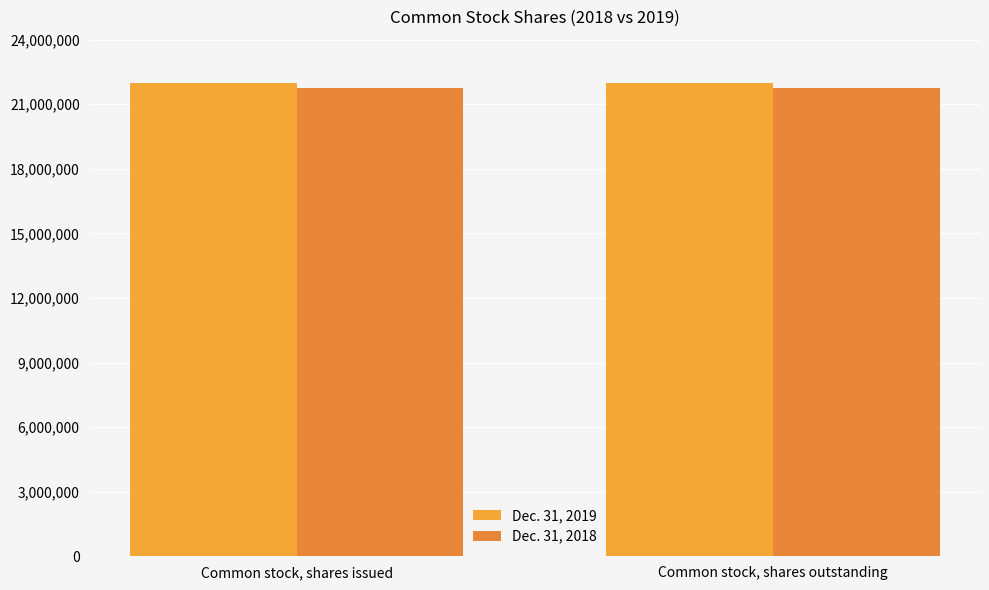

Which series changed the most between Common stock, shares issued and Common stock, shares outstanding?

Dec. 31, 2019